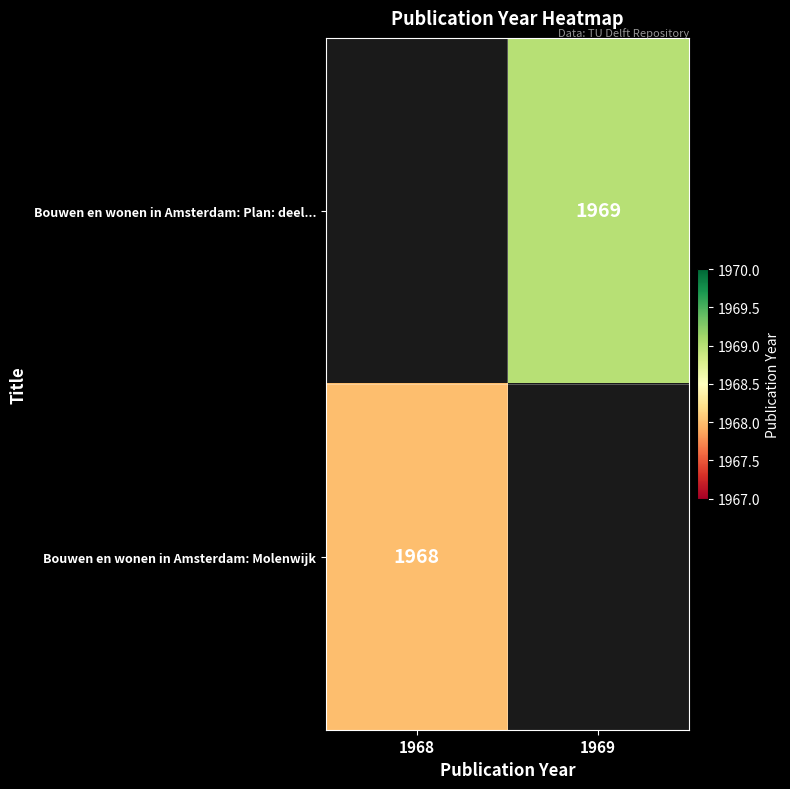

The Bouwen en wonen in Amsterdam: Plan: deel... series shows 863 at 1969. True or false?

False